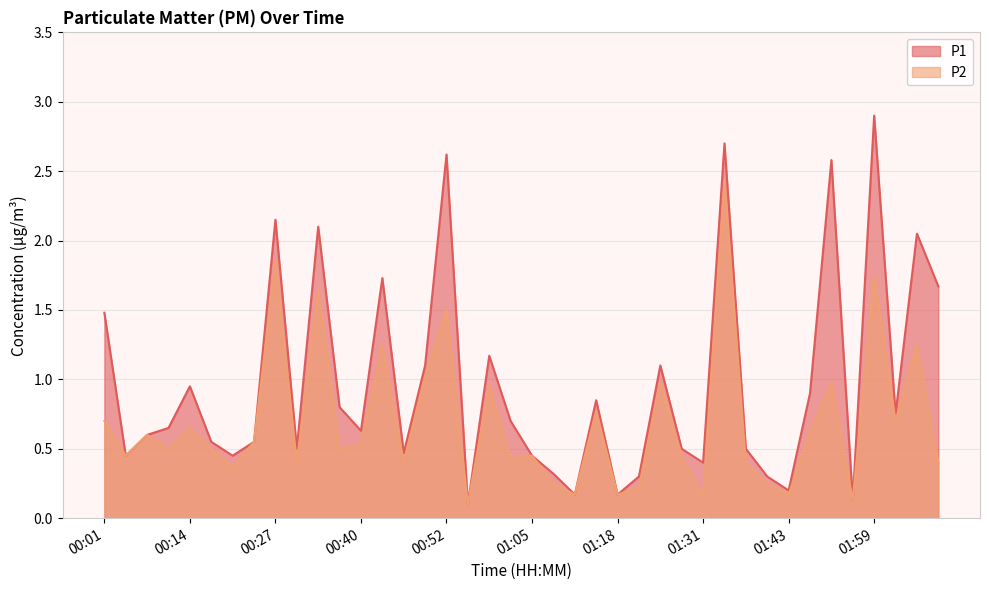

Does the chart display data point markers on the line(s)?

No